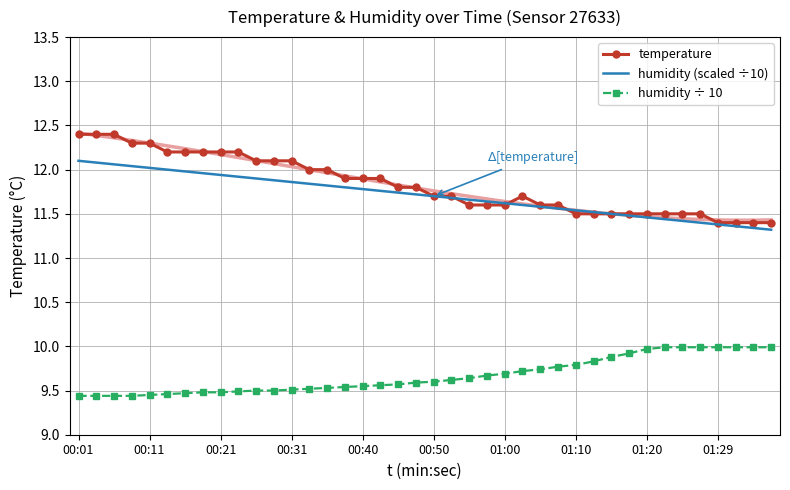

Between which two adjacent categories do temperature and humidity (scaled ÷10) first intersect?

21 and 22